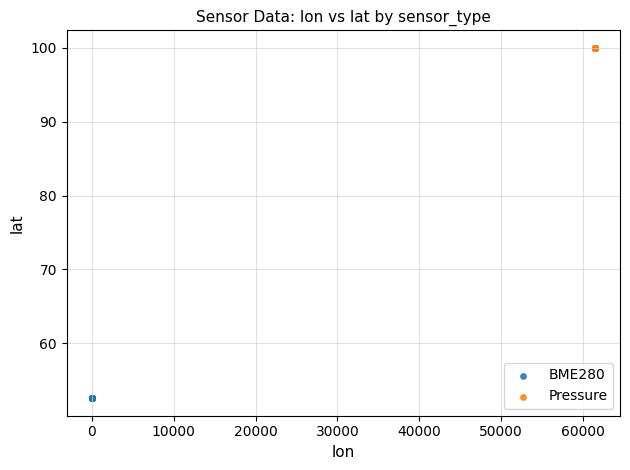

Which series contains the lowest Y value?

BME280